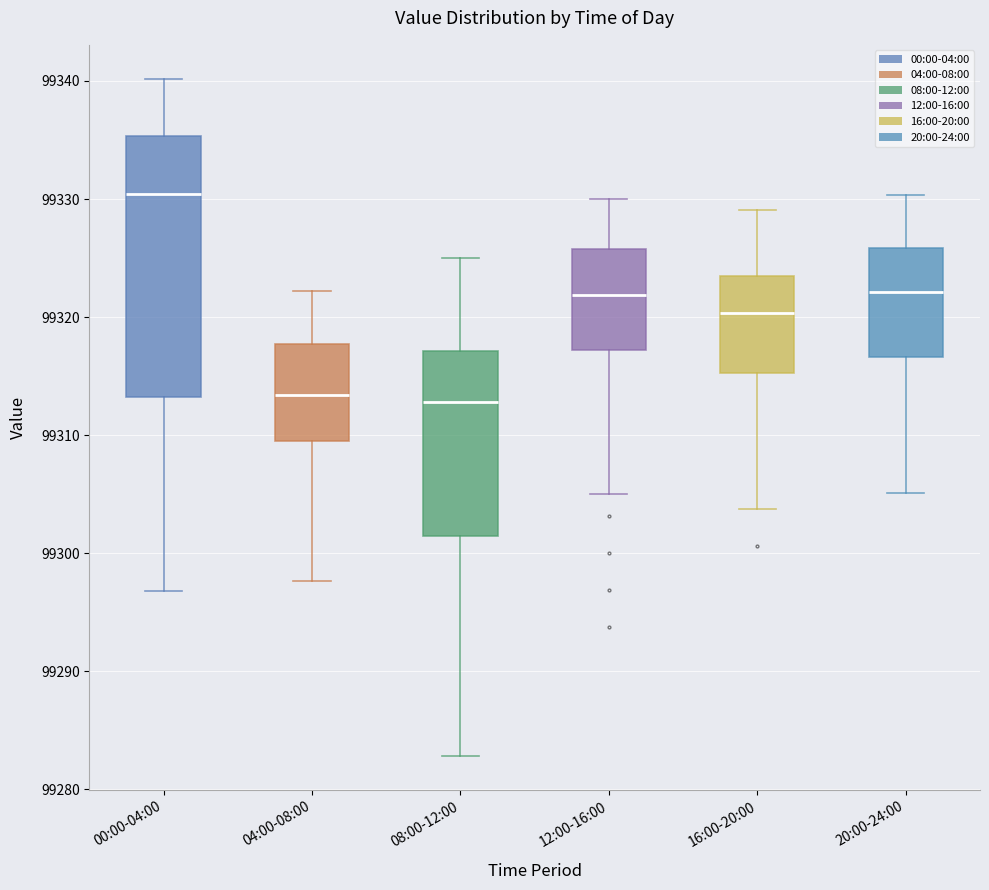

Reading left to right, transcribe this box plot: for each box, give where its median line is, the range the box spans, and where its two whiskers end, as read against the y-axis. The values are not printed on the chart, so give them approximately, as read against the axis.

00:00-04:00: median 99330, box 99313 to 99335, whiskers 99297 to 99340
04:00-08:00: median 99313, box 99309 to 99318, whiskers 99298 to 99322
08:00-12:00: median 99313, box 99301 to 99317, whiskers 99283 to 99325
12:00-16:00: median 99322, box 99317 to 99326, whiskers 99305 to 99330
16:00-20:00: median 99320, box 99315 to 99323, whiskers 99304 to 99329
20:00-24:00: median 99322, box 99317 to 99326, whiskers 99305 to 99330